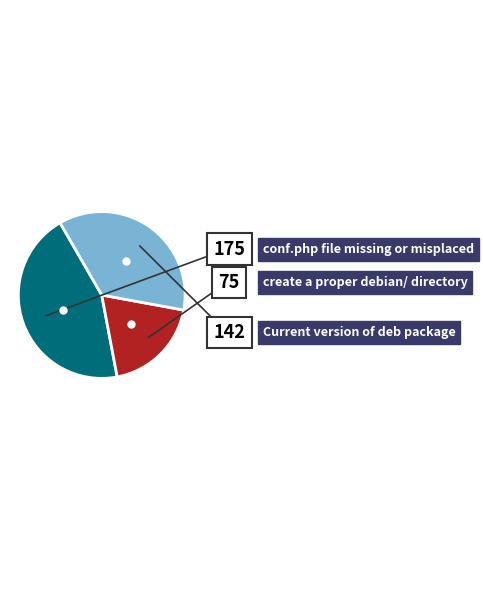

Does any single category account for the majority?

No